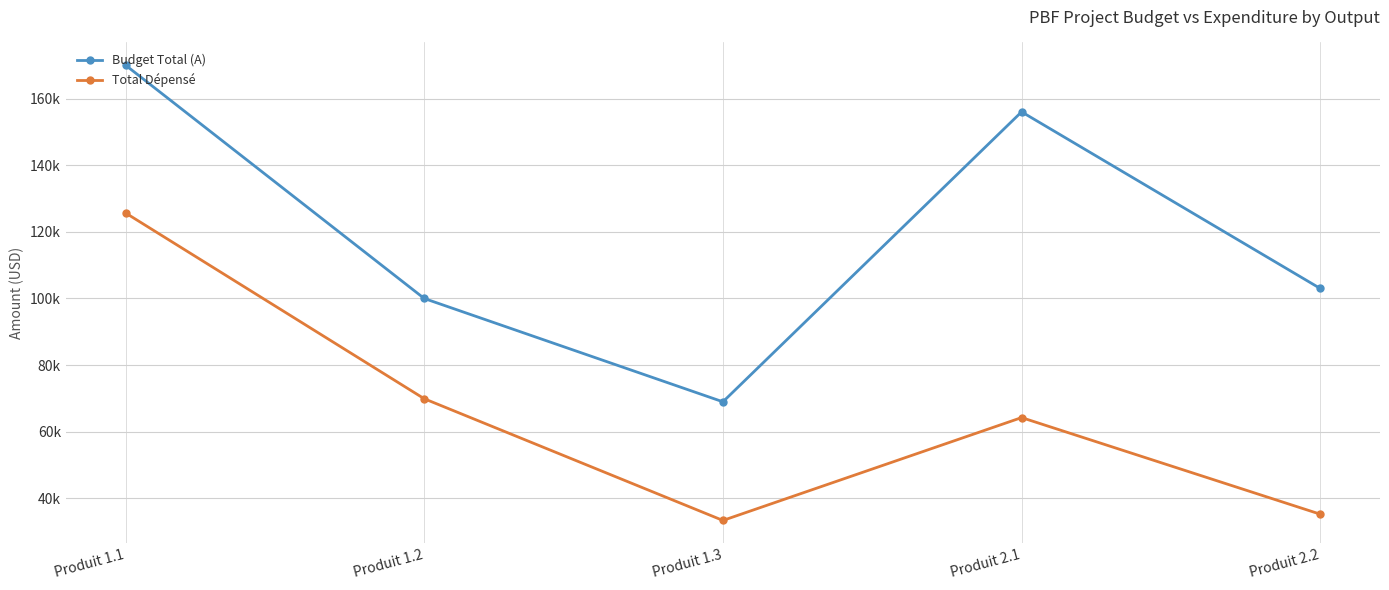

List the labels in order of Total Dépensé value, smallest first.

Produit 1.3, Produit 2.2, Produit 2.1, Produit 1.2, Produit 1.1